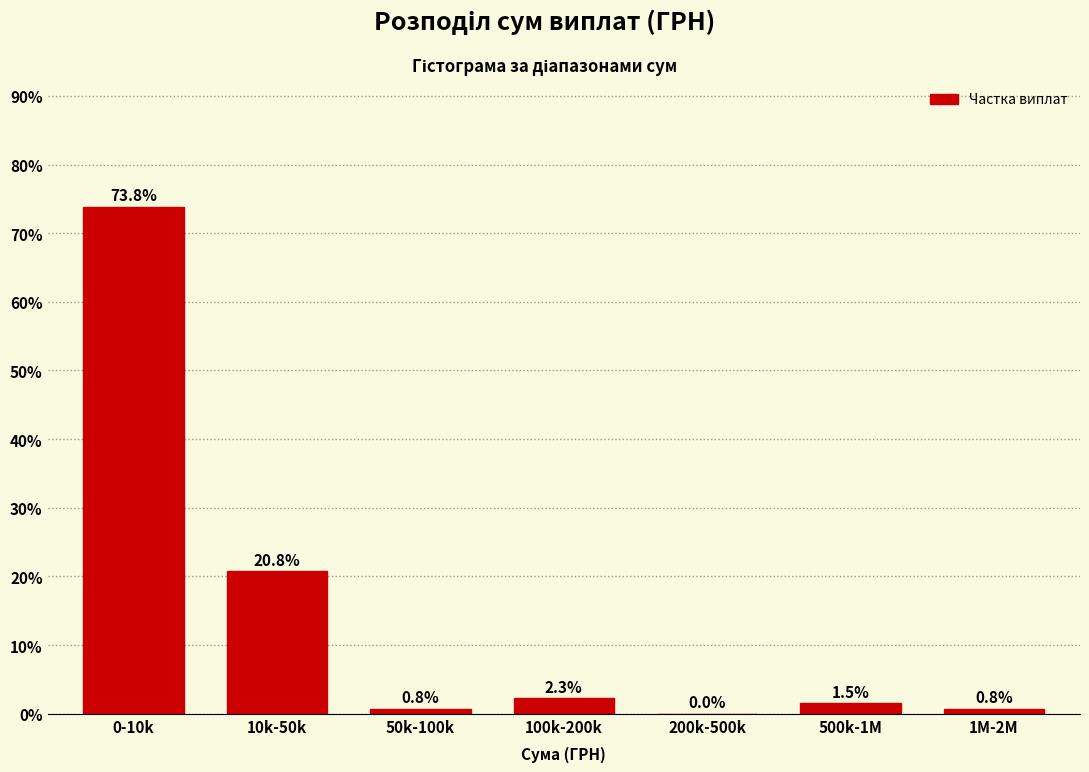

Reading left to right, transcribe all the data shown in this chart.

0-10k=73.8	10k-50k=20.8	50k-100k=0.8	100k-200k=2.3	200k-500k=0.0	500k-1M=1.5	1M-2M=0.8